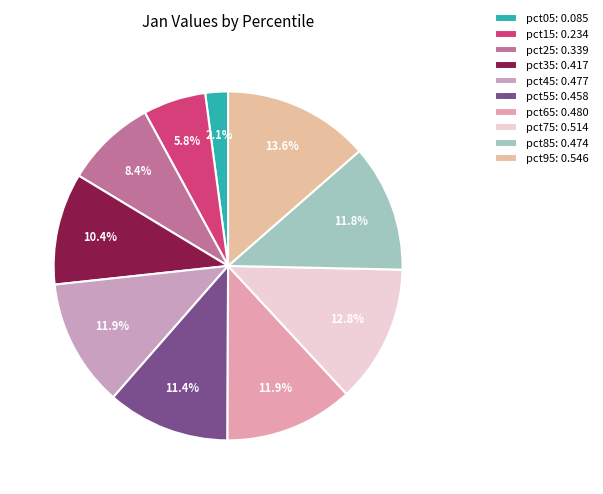

What percentage is the pct05 slice, to the nearest percent?

2%